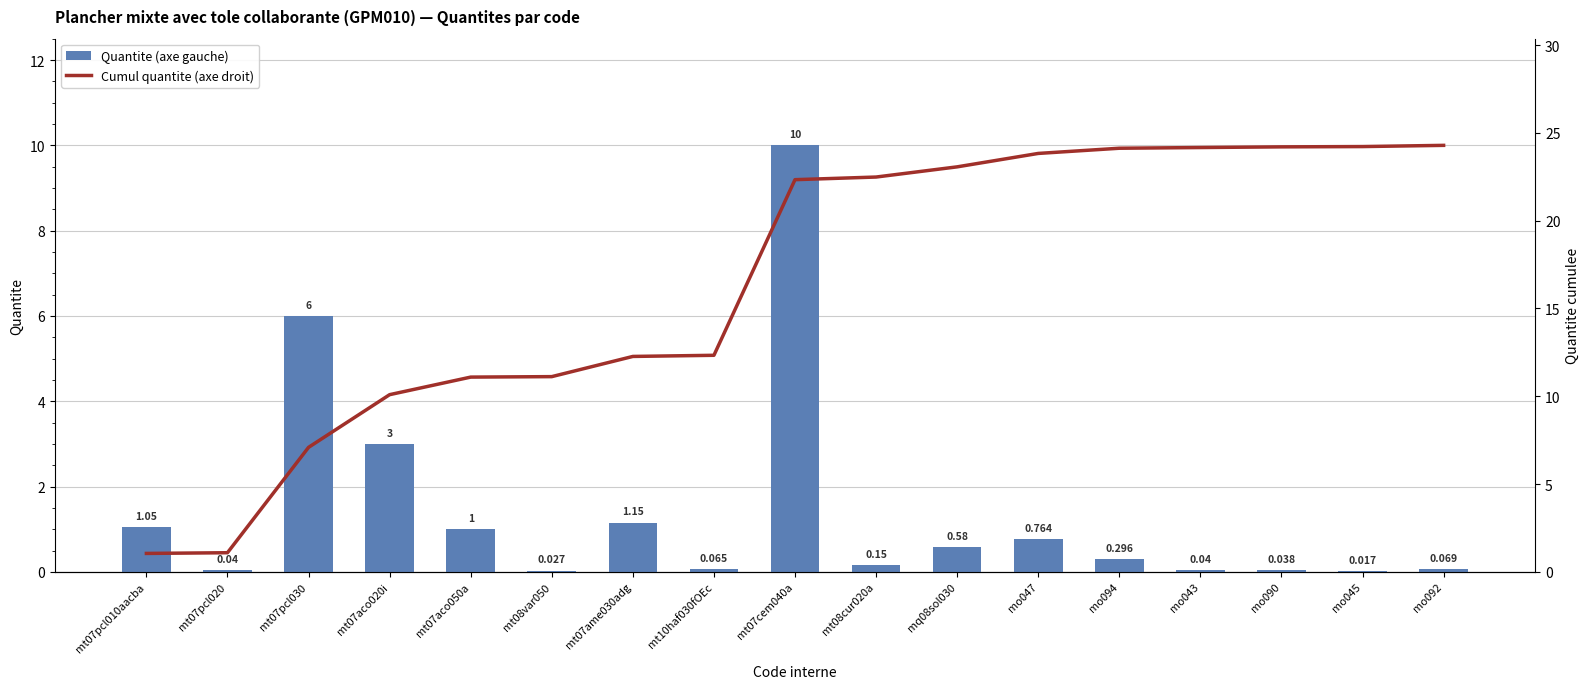

What is the difference between the highest and lowest values at mo045?

24.2